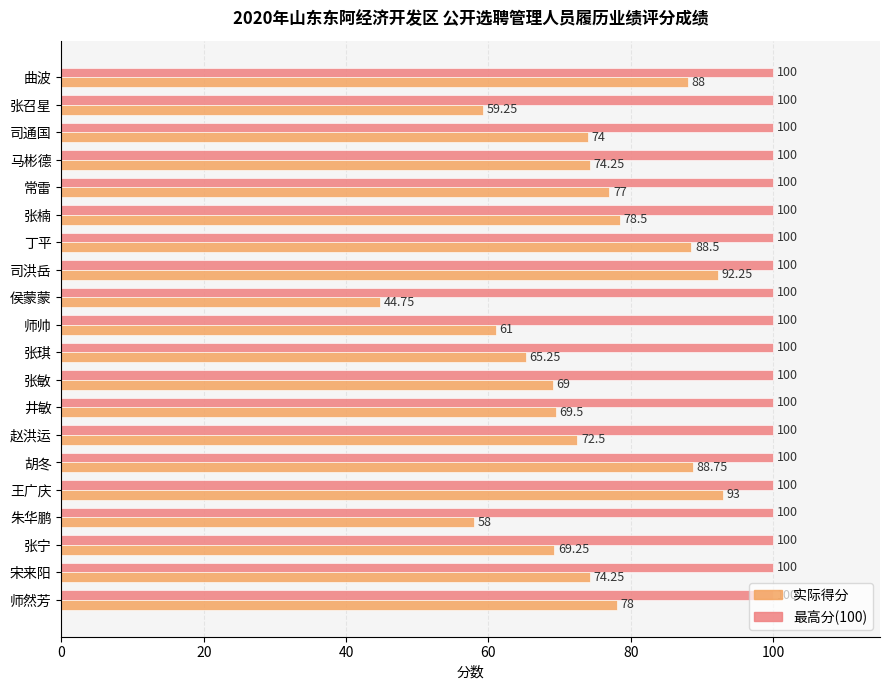

At how many categories does at least one series exceed 87?

20